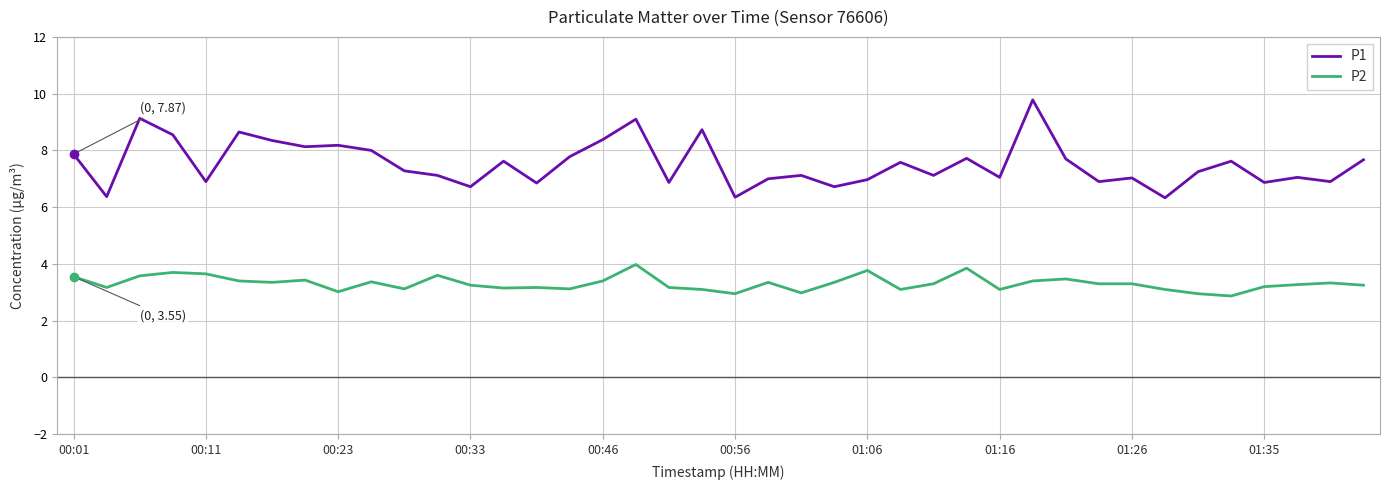

True or false: P2 and P1 intersect in this chart.

False